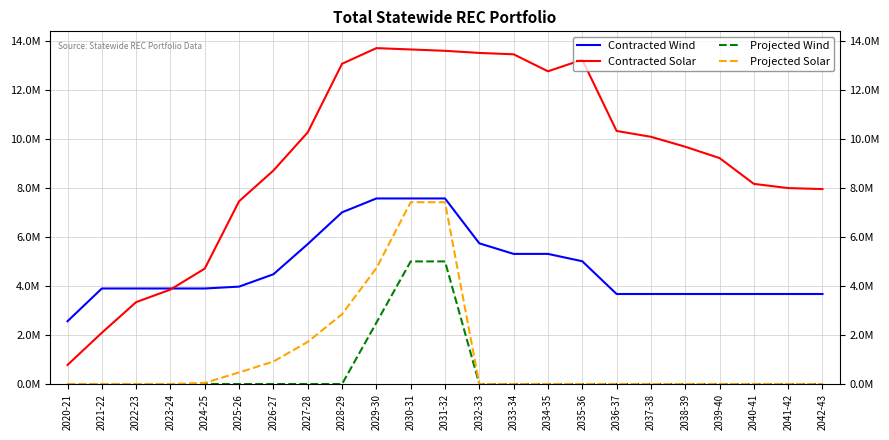

List the series in order of their peak value, lowest first.

Projected Wind, Projected Solar, Contracted Wind, Contracted Solar